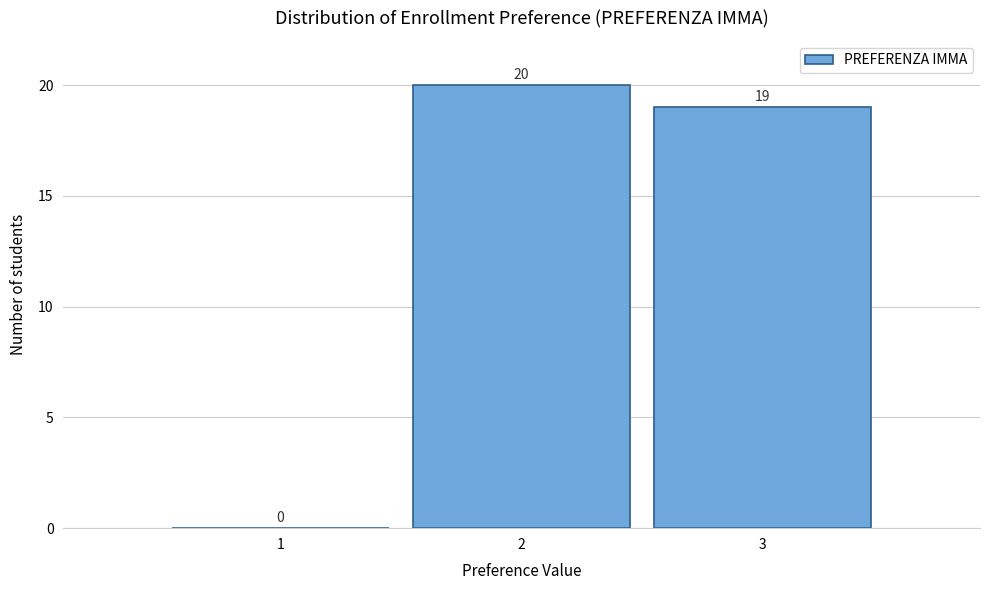

Reading left to right, what are all the values shown in this chart?

1=0	2=20	3=19